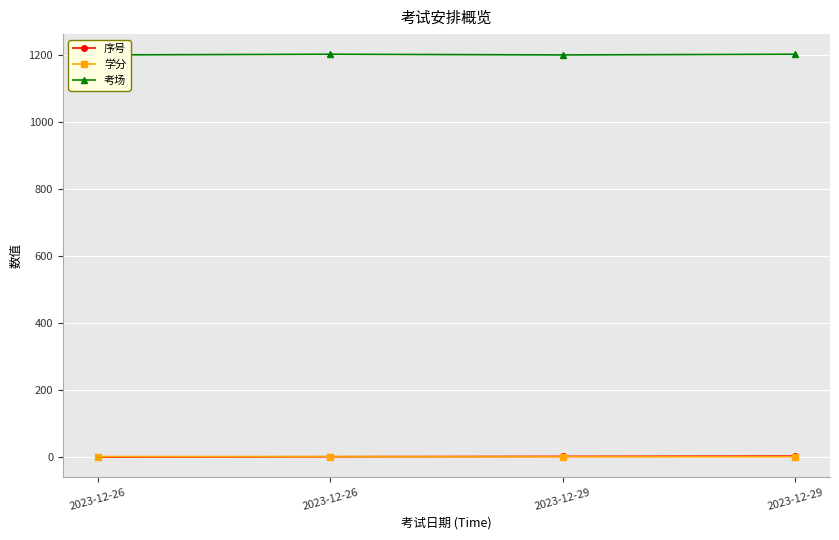

List the series in order of their peak value, highest first.

考场, 序号, 学分